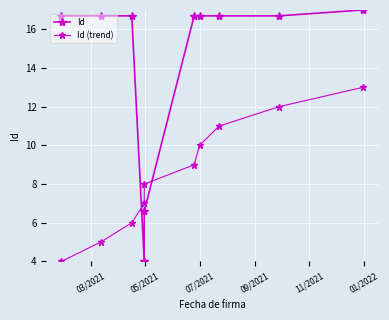

What is the difference between the maximum and minimum values in the Id series?

13.0